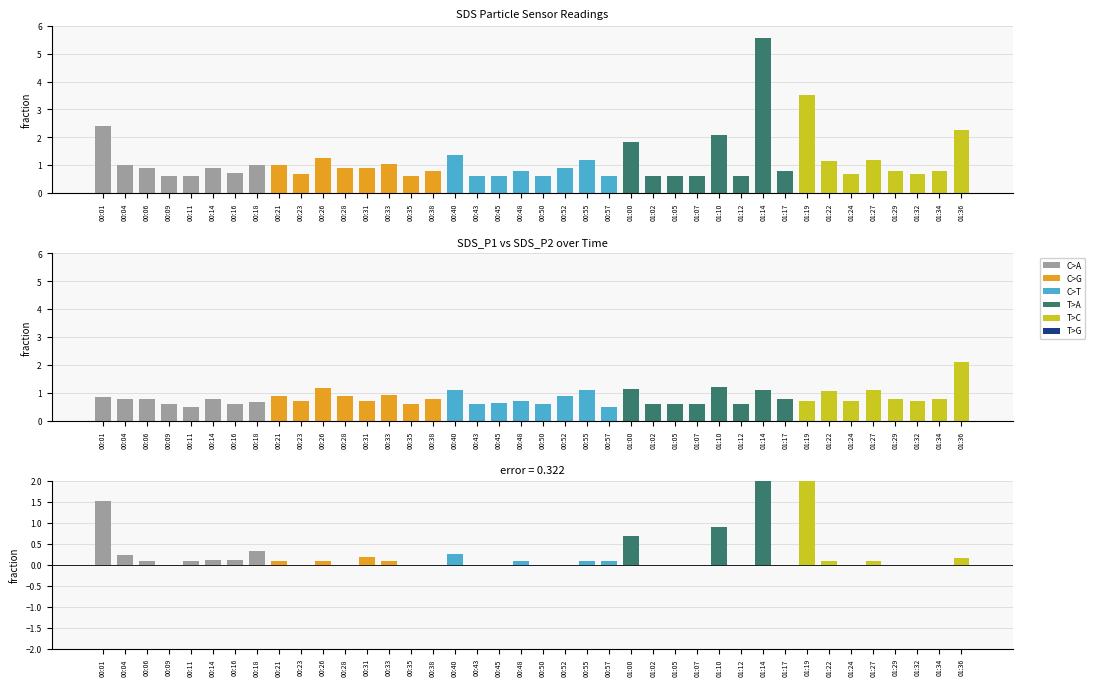

Reading left to right, transcribe all the data shown in this chart.

SDS_P1: 00:01=2.4	00:04=1.0	00:06=0.9	00:09=0.6	00:11=0.6	00:14=0.9	00:16=0.7	00:18=1.0	00:21=1.0	00:23=0.7	00:26=1.3	00:28=0.9	00:31=0.9	00:33=1.0	00:35=0.6	00:38=0.8	00:40=1.4	00:43=0.6	00:45=0.6	00:48=0.8	00:50=0.6	00:52=0.9	00:55=1.2	00:57=0.6	01:00=1.8	01:02=0.6	01:05=0.6	01:07=0.6	01:10=2.1	01:12=0.6	01:14=5.6	01:17=0.8	01:19=3.5	01:22=1.2	01:24=0.7	01:27=1.2	01:29=0.8	01:32=0.7	01:34=0.8	01:36=2.3
SDS_P2: 00:01=0.9	00:04=0.8	00:06=0.8	00:09=0.6	00:11=0.5	00:14=0.8	00:16=0.6	00:18=0.7	00:21=0.9	00:23=0.7	00:26=1.2	00:28=0.9	00:31=0.7	00:33=0.9	00:35=0.6	00:38=0.8	00:40=1.1	00:43=0.6	00:45=0.6	00:48=0.7	00:50=0.6	00:52=0.9	00:55=1.1	00:57=0.5	01:00=1.1	01:02=0.6	01:05=0.6	01:07=0.6	01:10=1.2	01:12=0.6	01:14=1.1	01:17=0.8	01:19=0.7	01:22=1.1	01:24=0.7	01:27=1.1	01:29=0.8	01:32=0.7	01:34=0.8	01:36=2.1